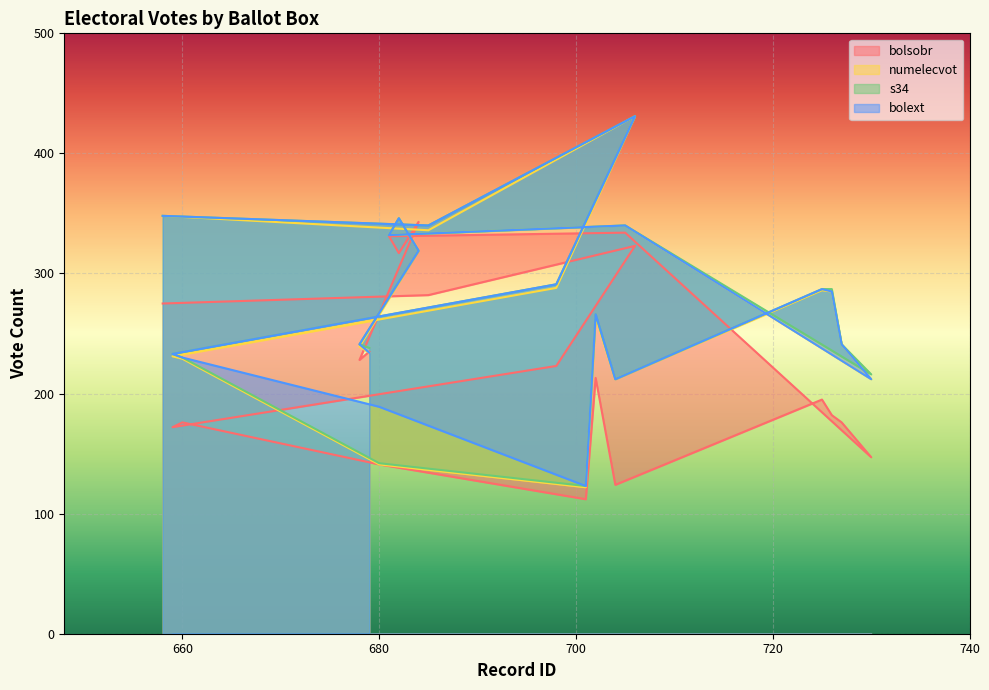

How many interior local valleys does the numelecvot series have?

5